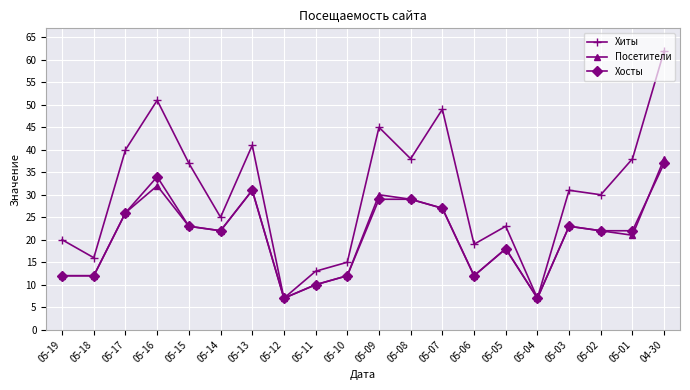

True or false: Хосты has more than 0 interior local peaks.

True